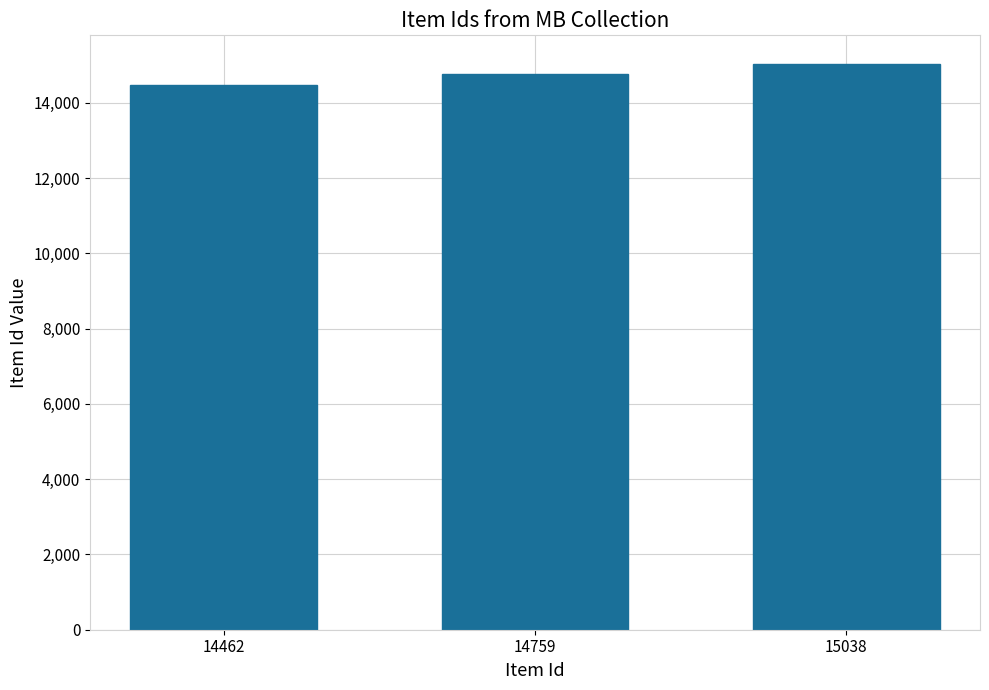

What is the average value?

14753